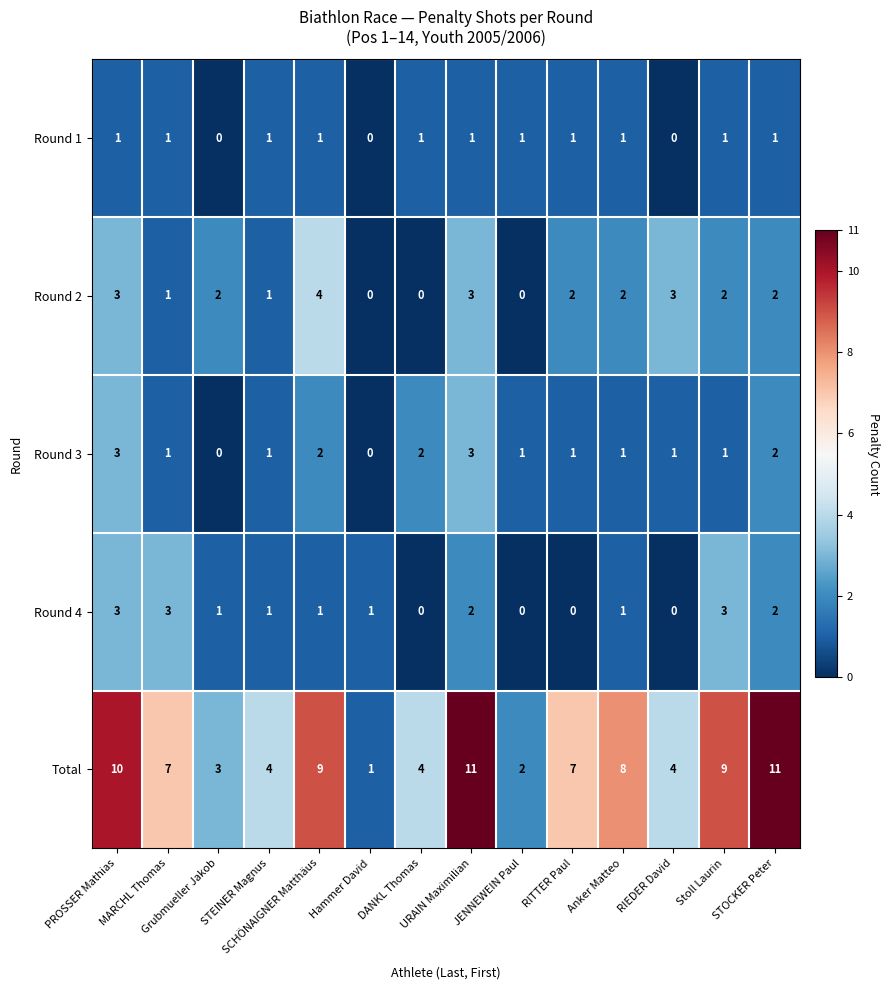

What is the spread (max minus min) of values at MARCHL Thomas?

6